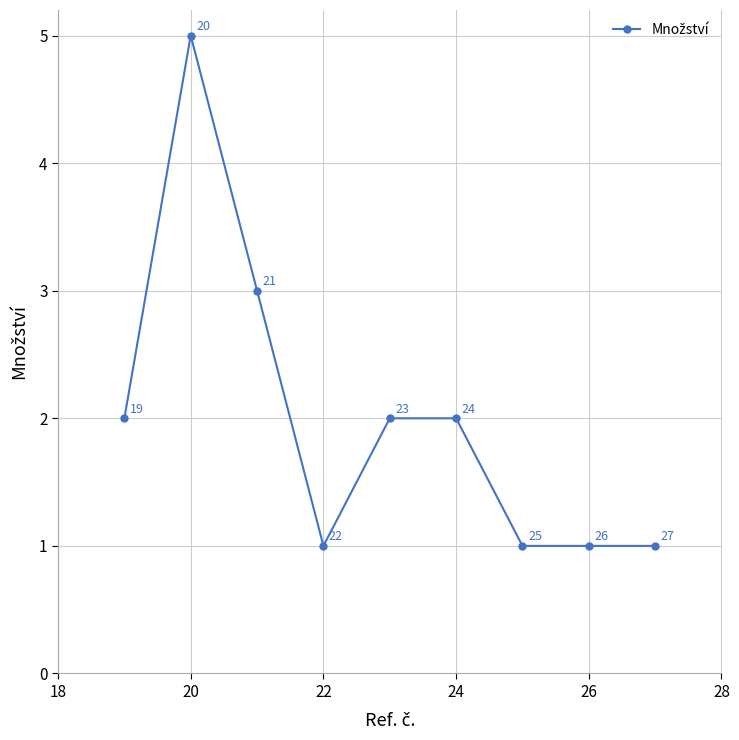

What is the greatest value displayed?

5